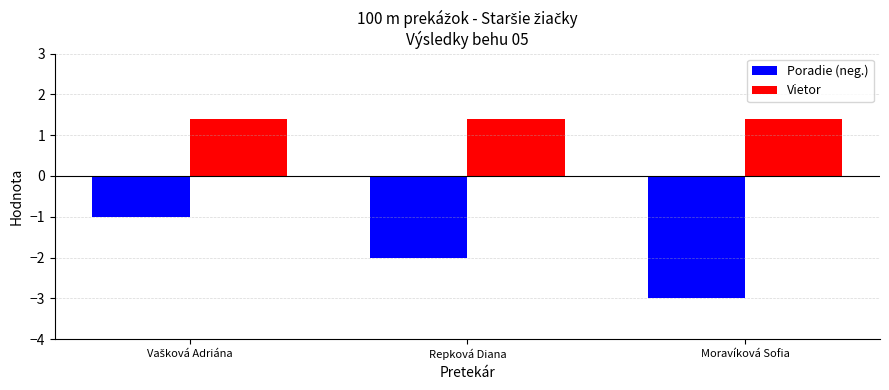

Which series has the largest total across all categories?

Vietor